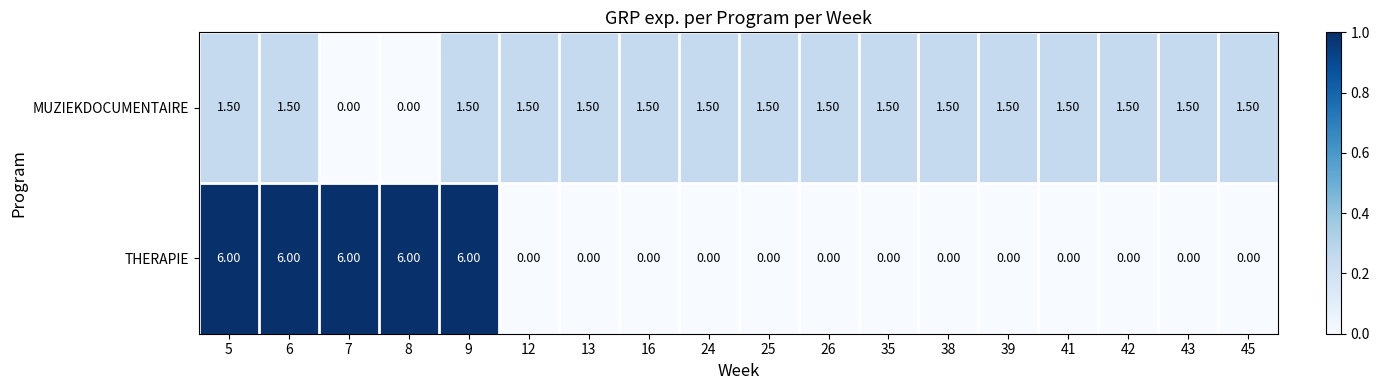

At how many categories does at least one series exceed 0?

18